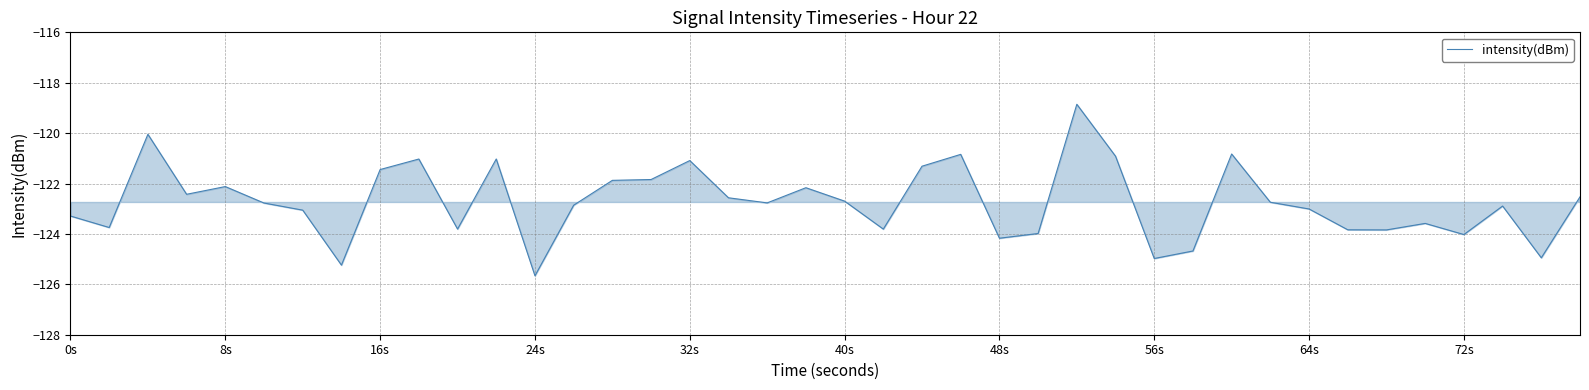

What is the difference between the maximum and minimum values?

6.8